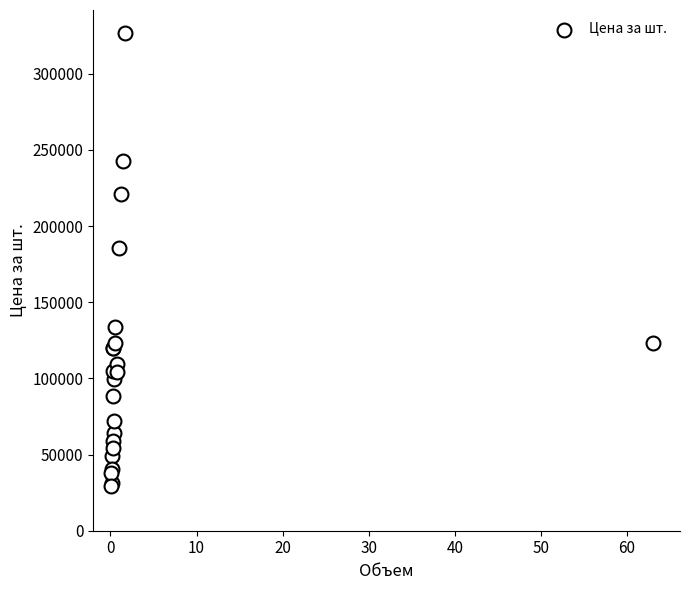

What Y value in the scatter plot is closest to 178167?

185602